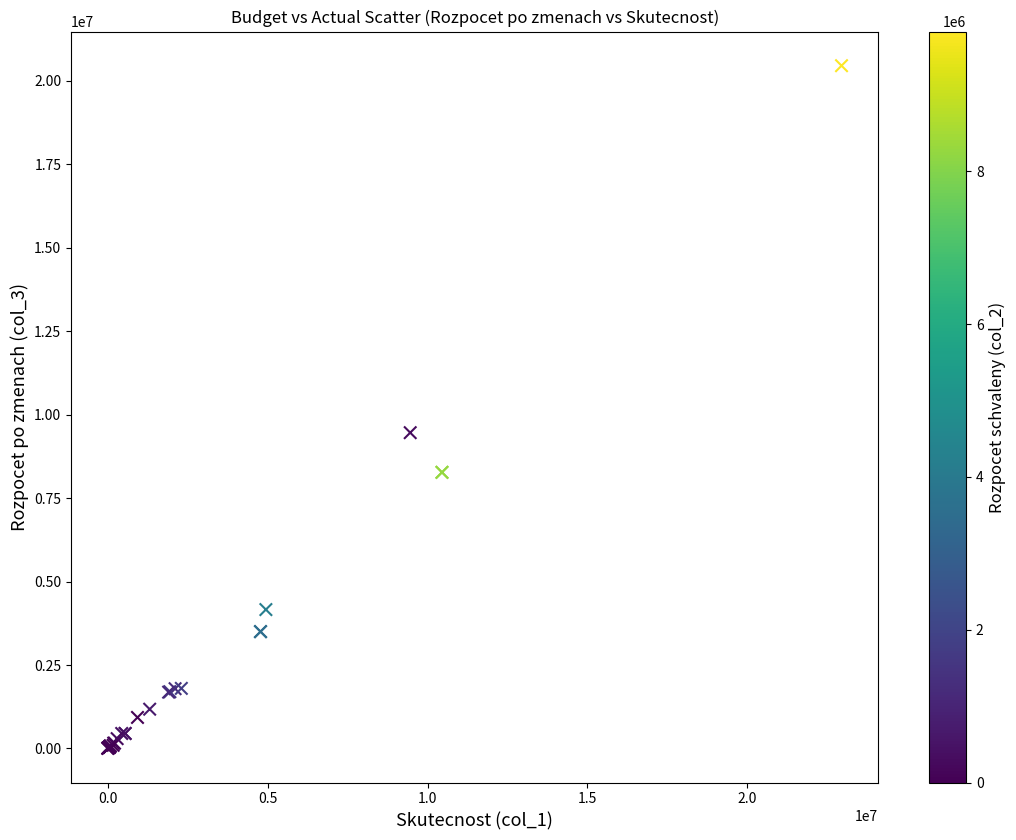

What Y value in the scatter plot is closest to 10225545?

9457940